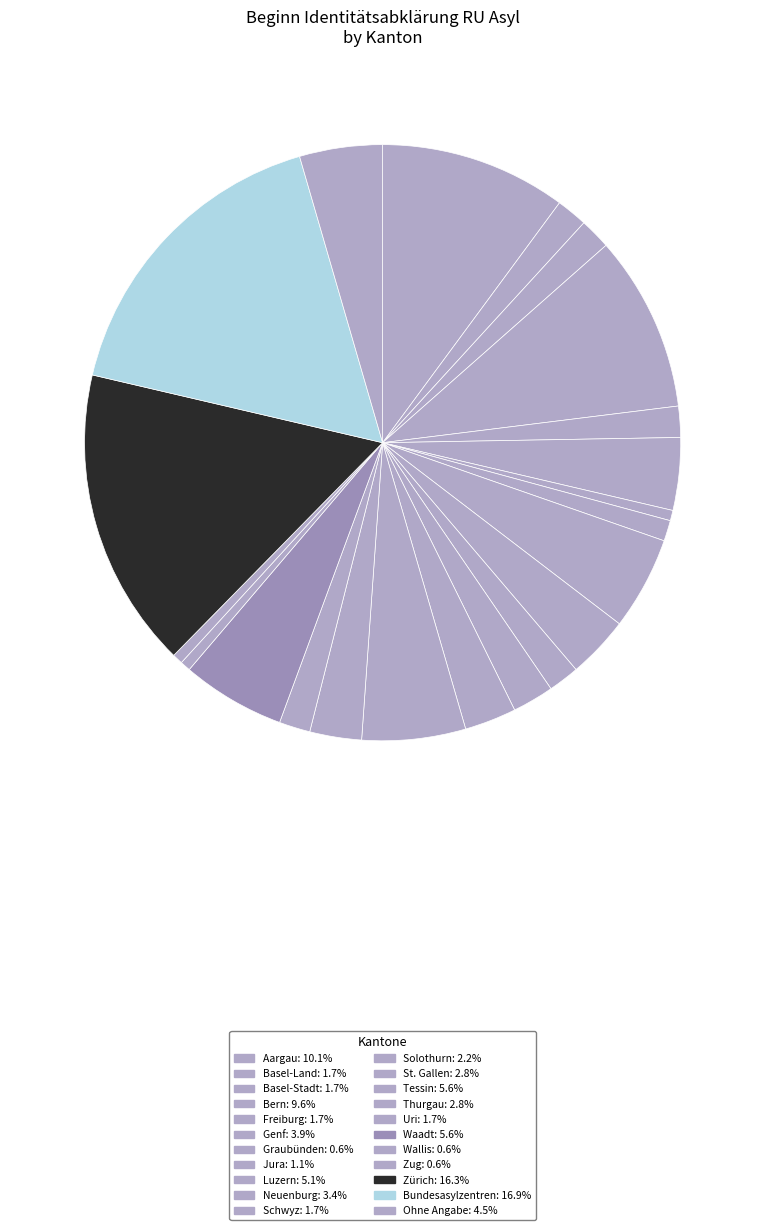

Count the number of slices in the pie.

22